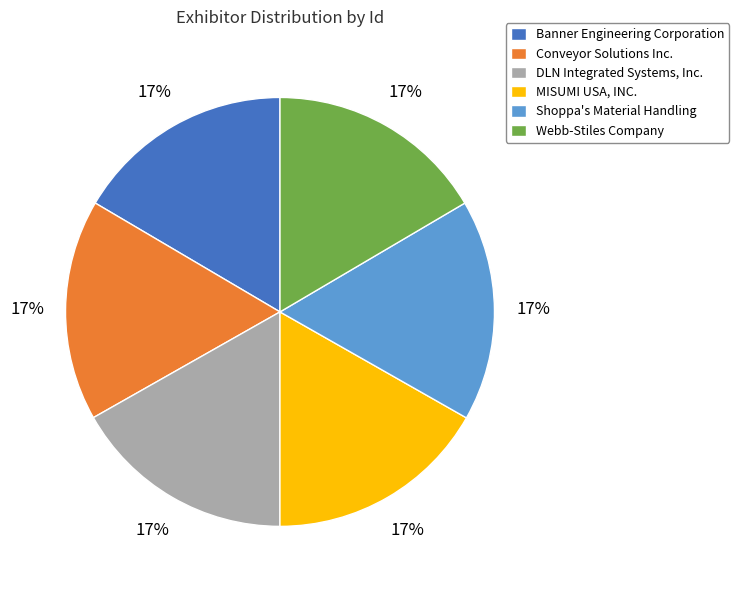

Is it true that Banner Engineering Corporation is 23% of the pie?

False